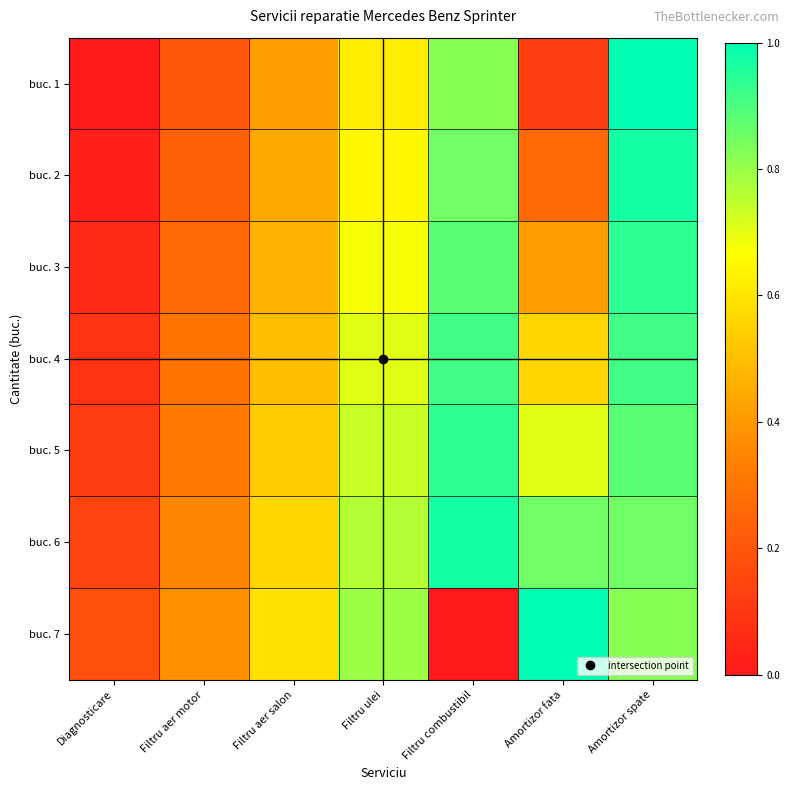

Rank the series by their maximum value, from lowest to highest.

buc. 4, buc. 3, buc. 5, buc. 2, buc. 6, buc. 1, buc. 7